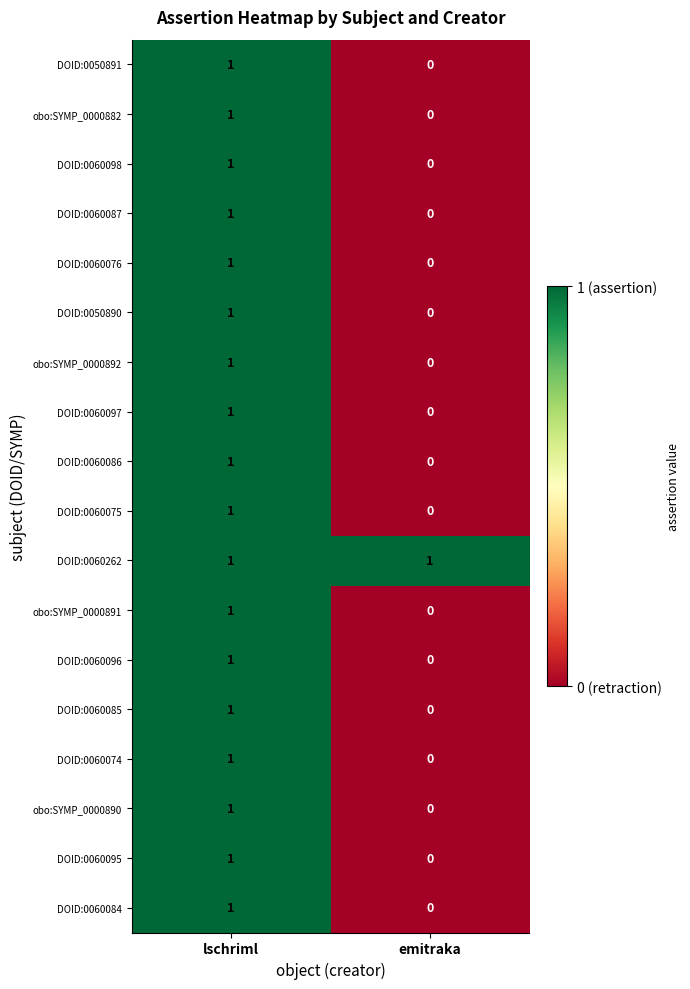

At which label is DOID:0060084 closest to 0?

emitraka